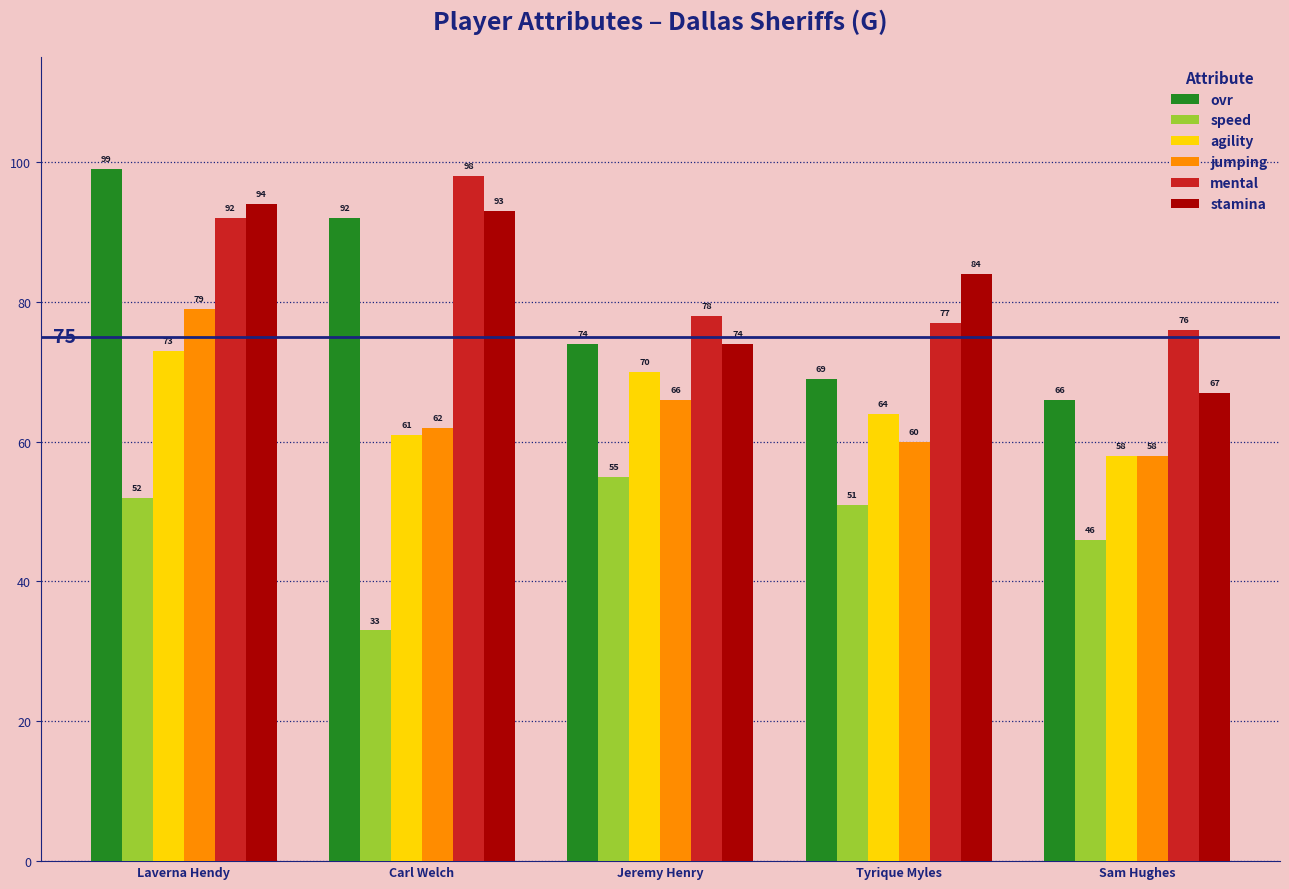

What is the difference between the second highest and second lowest values in the speed series?

6